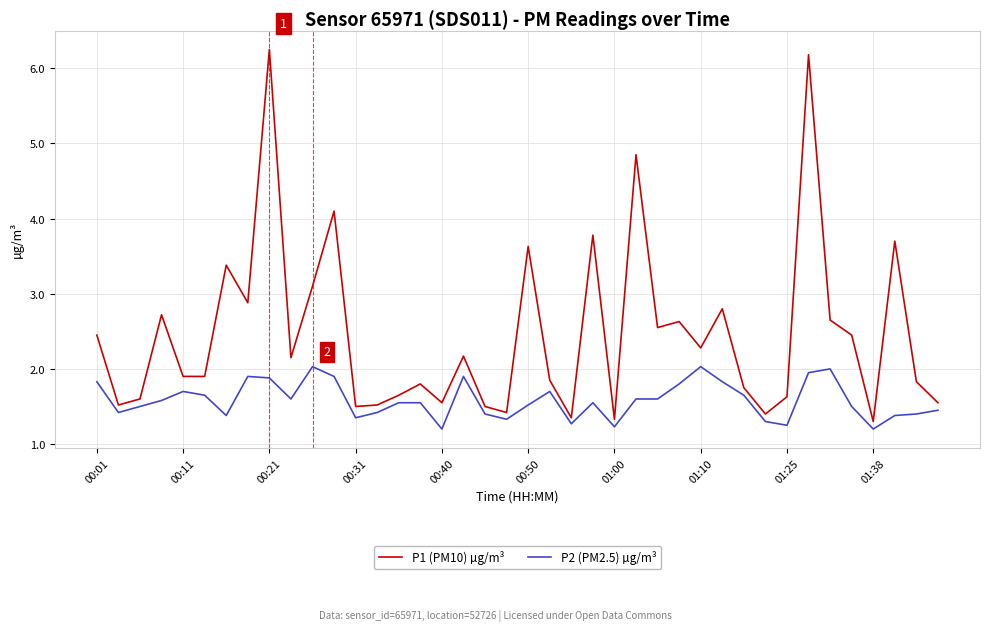

Rank the series by their average value, from lowest to highest.

P2 (PM2.5) µg/m³, P1 (PM10) µg/m³